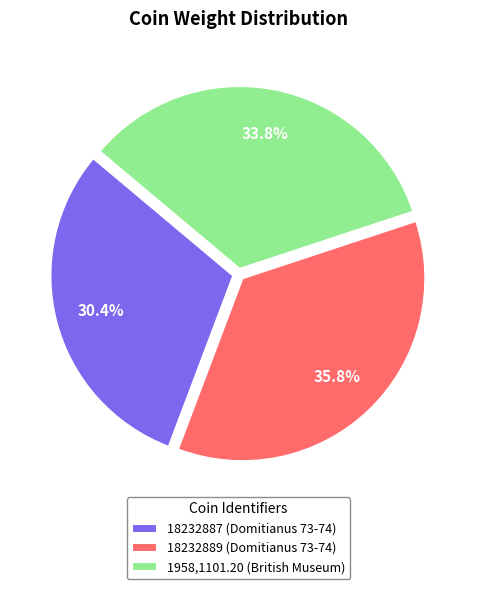

Is the sum of 18232889 (Domitianus 73-74) and 18232887 (Domitianus 73-74) greater than half?

Yes